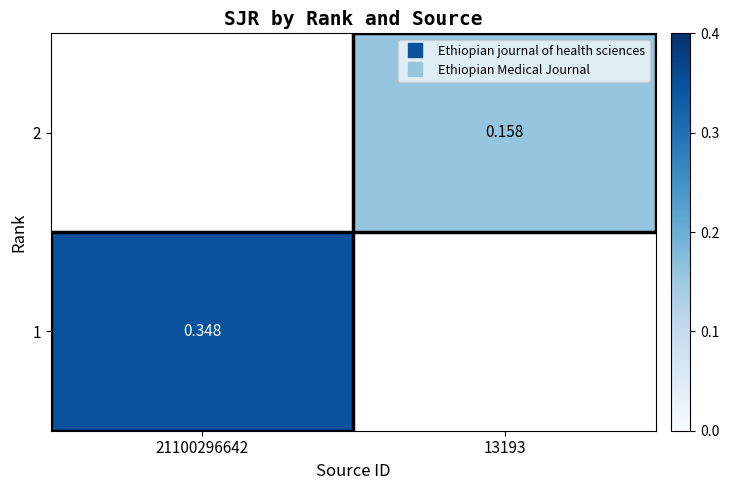

Rank the series at 13193 from lowest to highest value.

1, 2